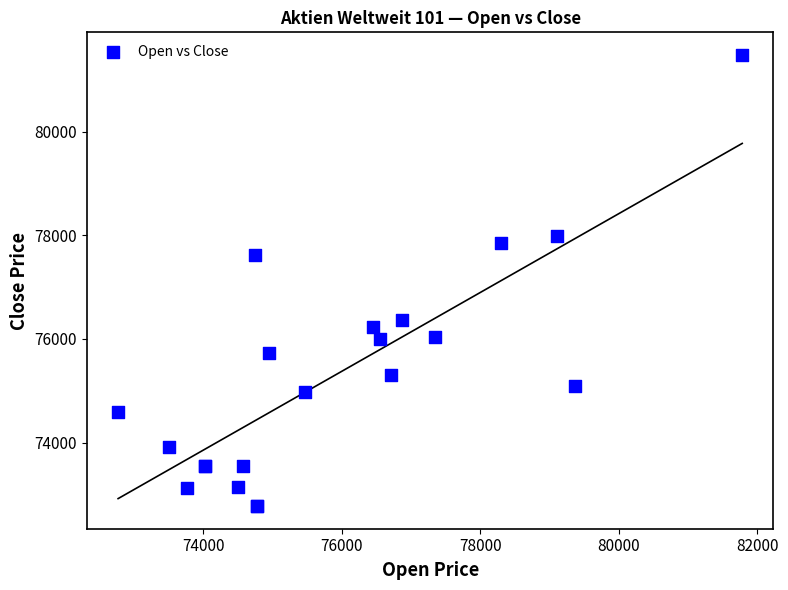

What Y value in the scatter plot is closest to 77125?

77626